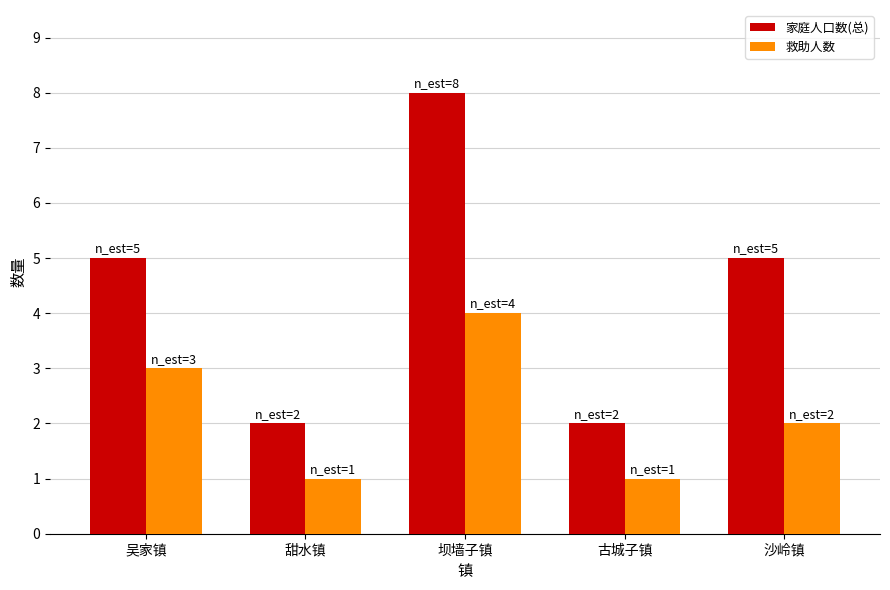

Rank the series at 甜水镇 from highest to lowest value.

家庭人口数(总), 救助人数